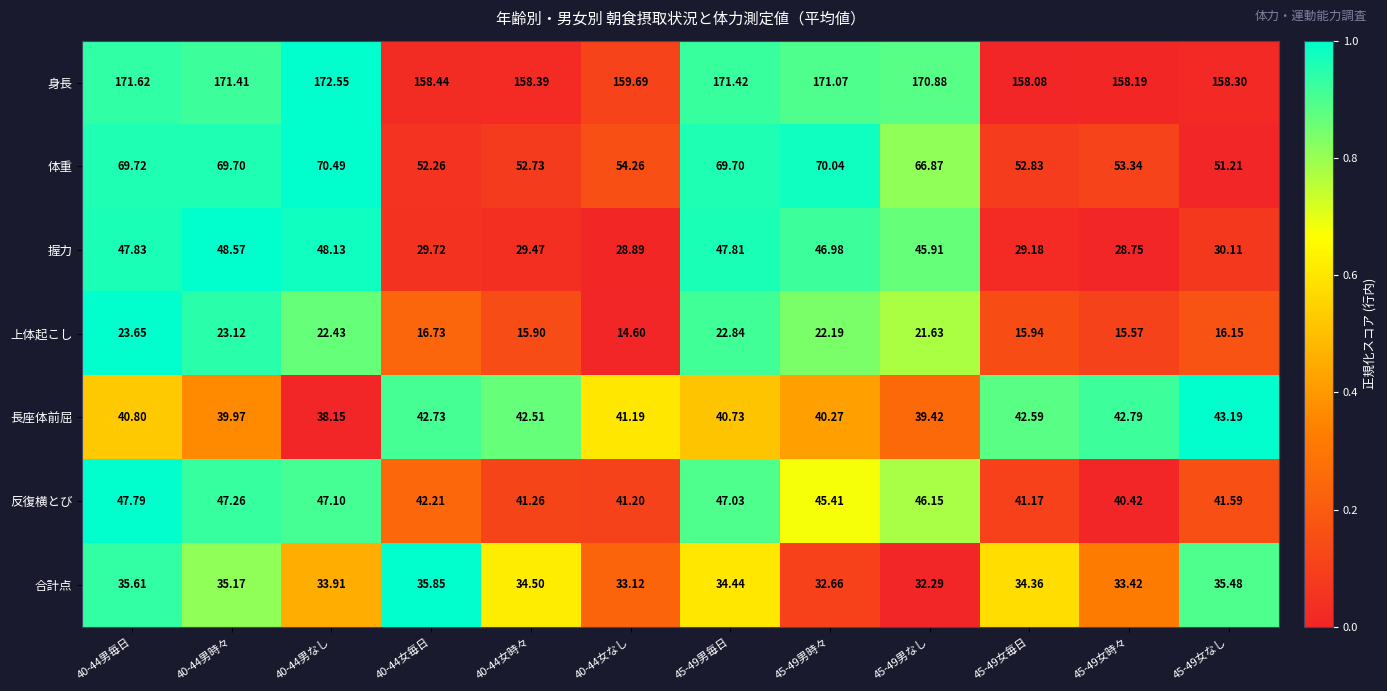

Rank the series at 45-49女なし from highest to lowest value.

身長, 体重, 長座体前屈, 反復横とび, 合計点, 握力, 上体起こし